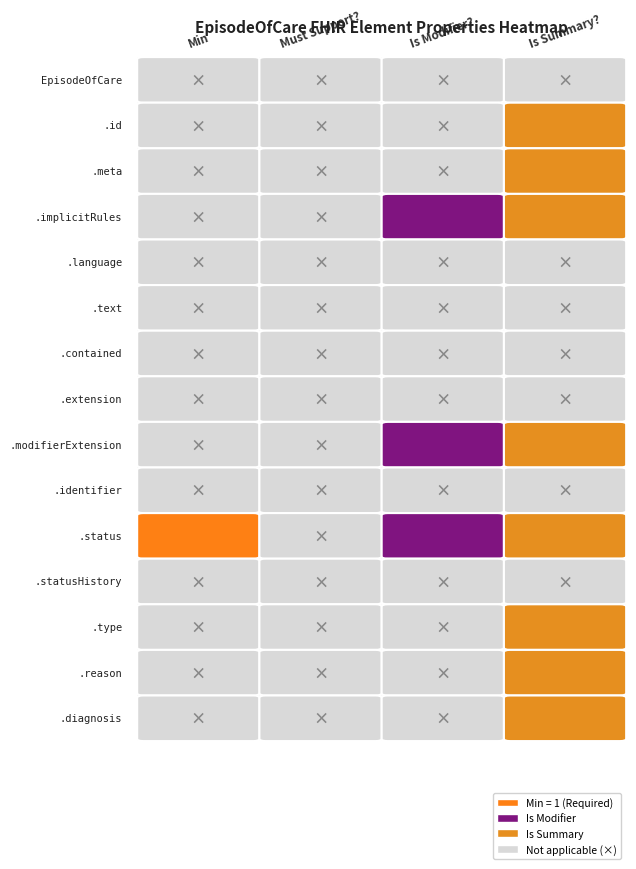

Count the number of data series in this chart.

15